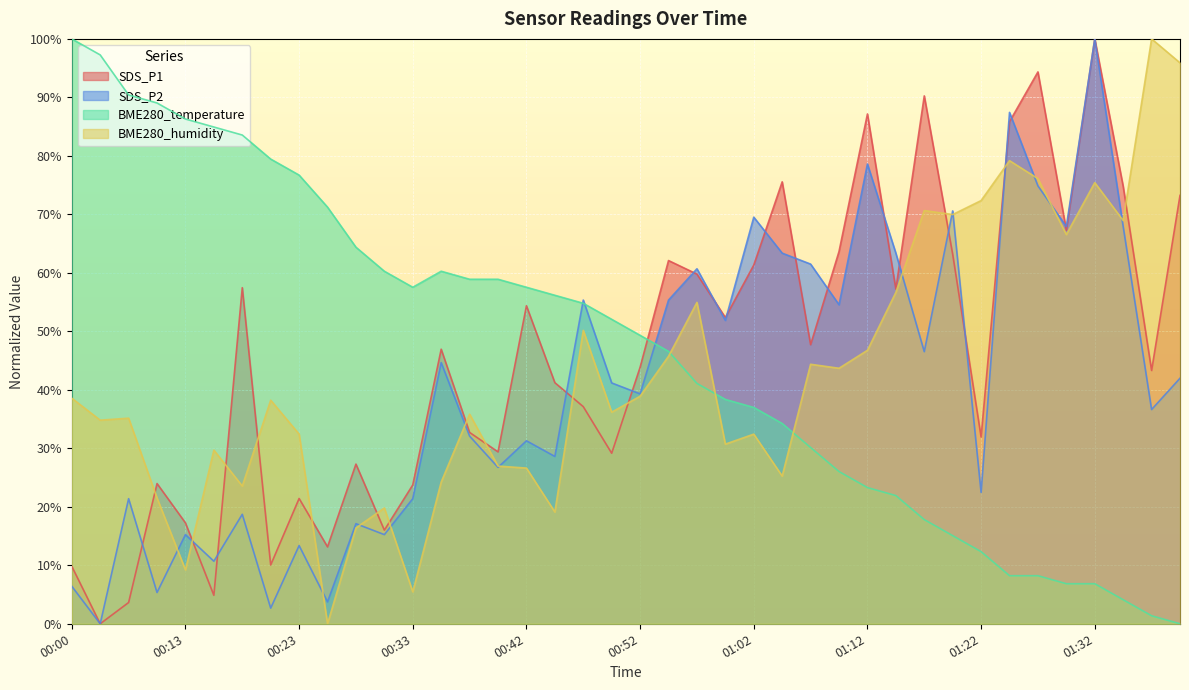

How many categories are shown in the chart?

40